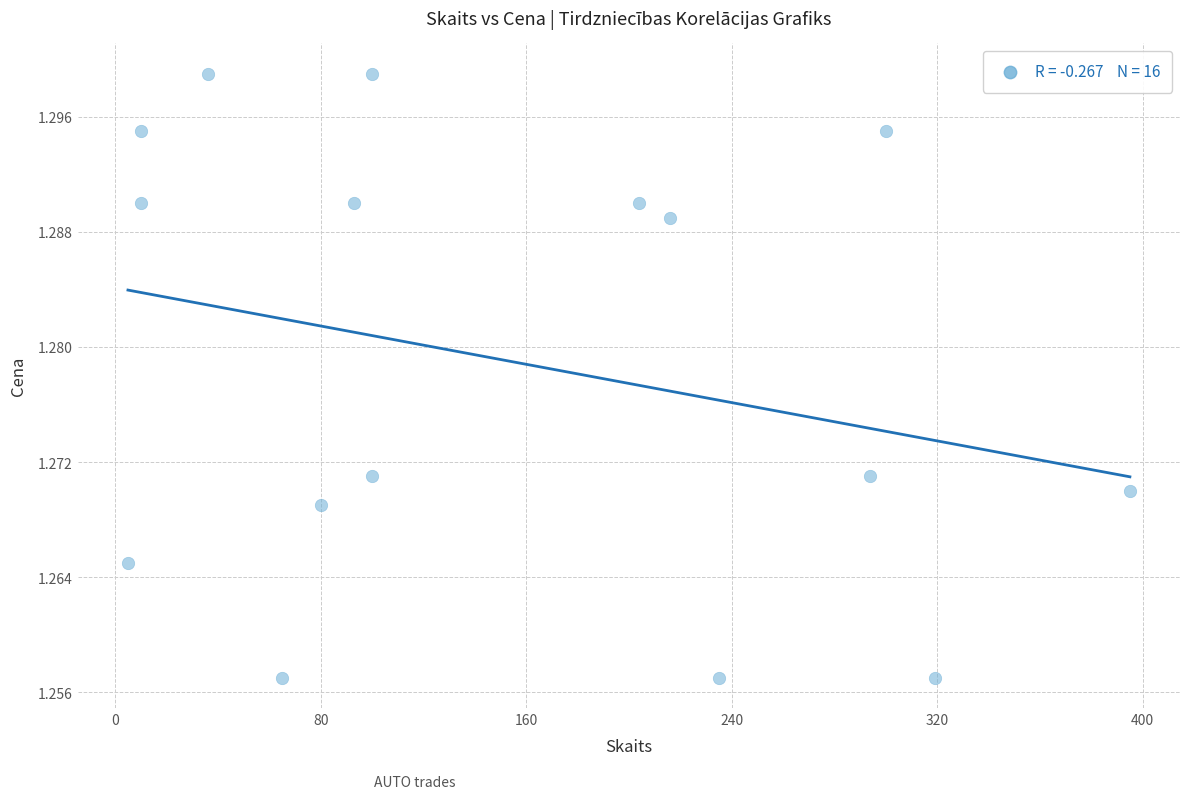

What is the range of X values (max minus min)?

390.0